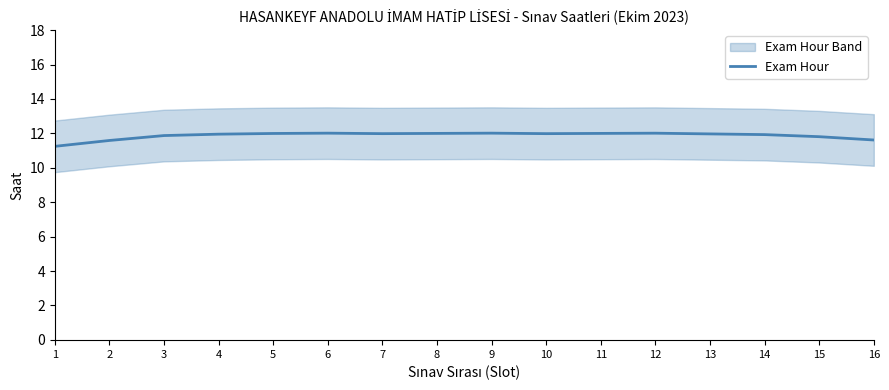

Rank the categories by value from lowest to highest.

1, 2, 16, 15, 3, 14, 4, 13, 7, 10, 5, 11, 8, 12, 6, 9